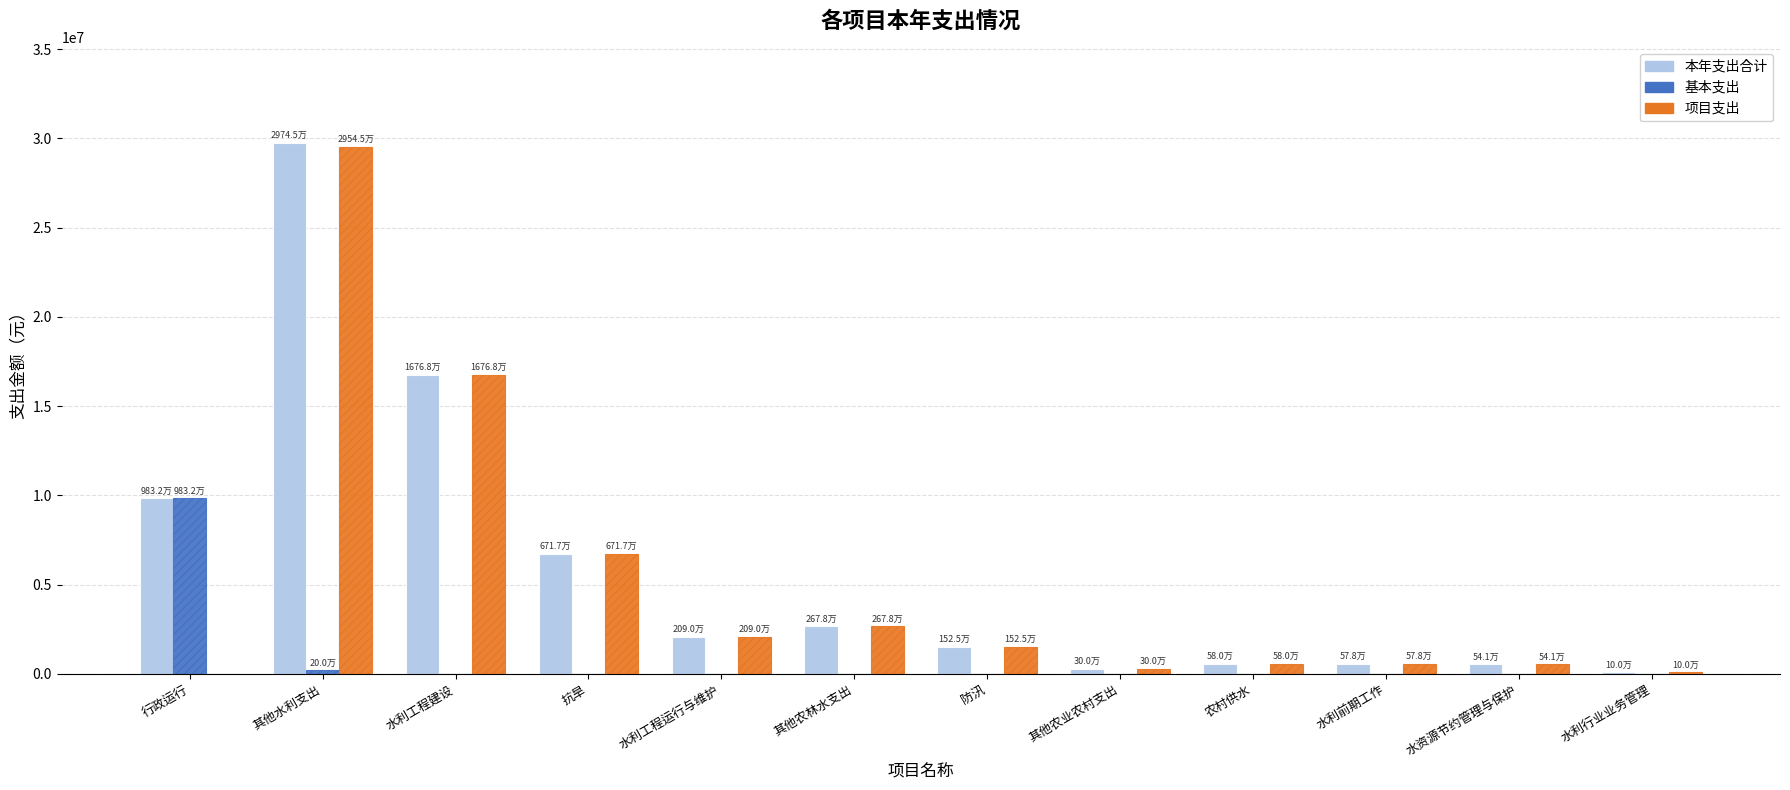

What is the approximate value of 本年支出合计 at 其他农林水支出?

2678385.9